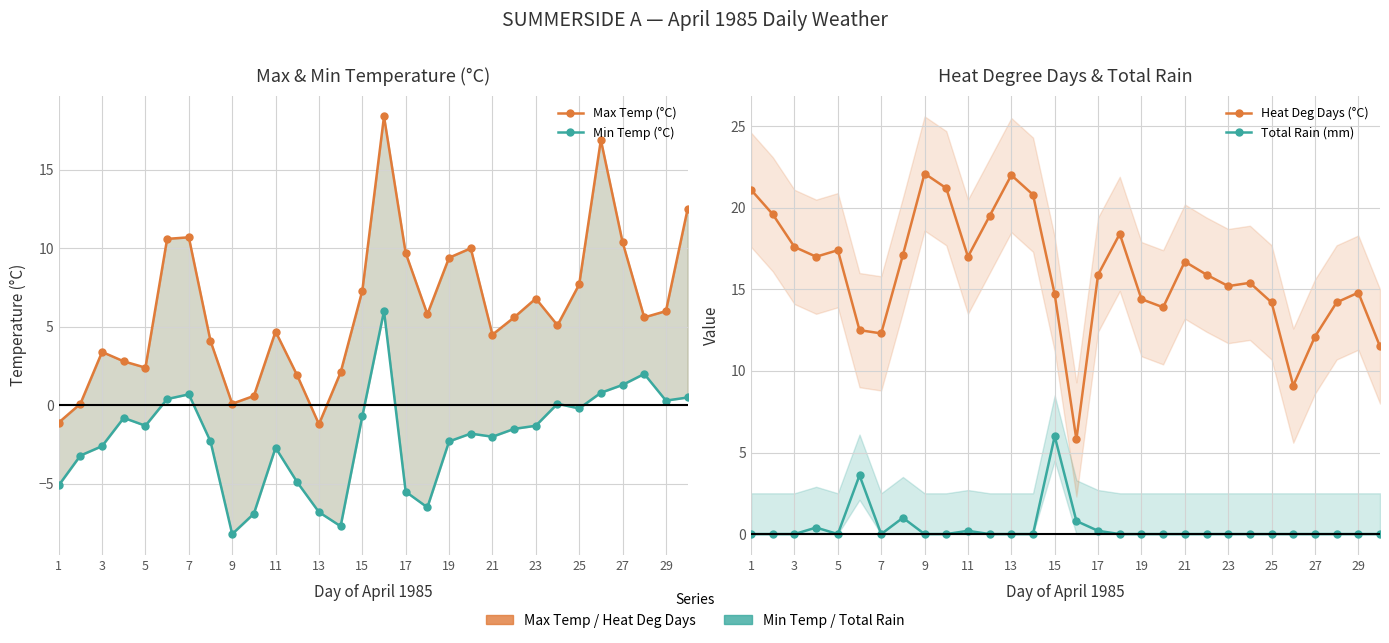

In Min Temp (°C), how many points are lower than both neighbors (excluding endpoints)?

7